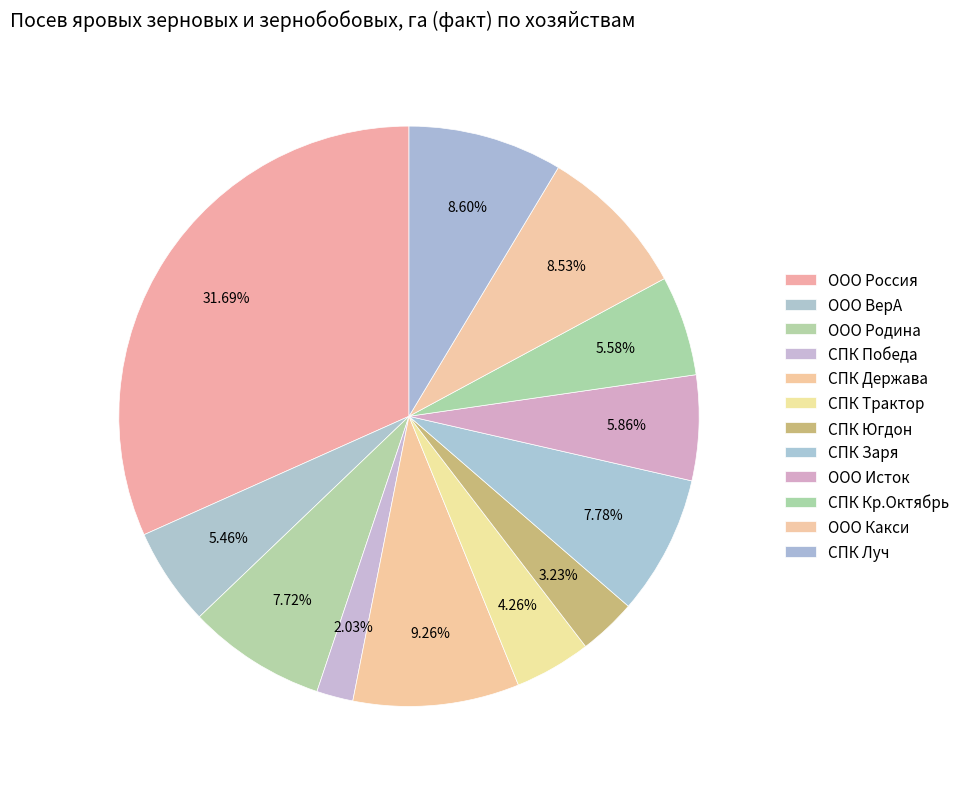

How many slices are in this pie chart?

12